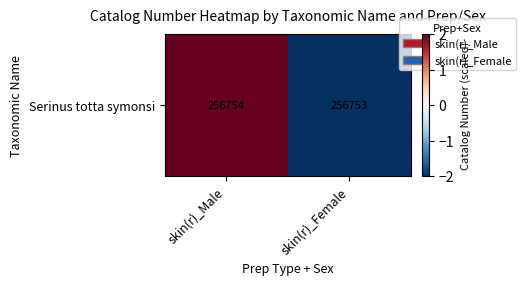

How many negative values are there?

1